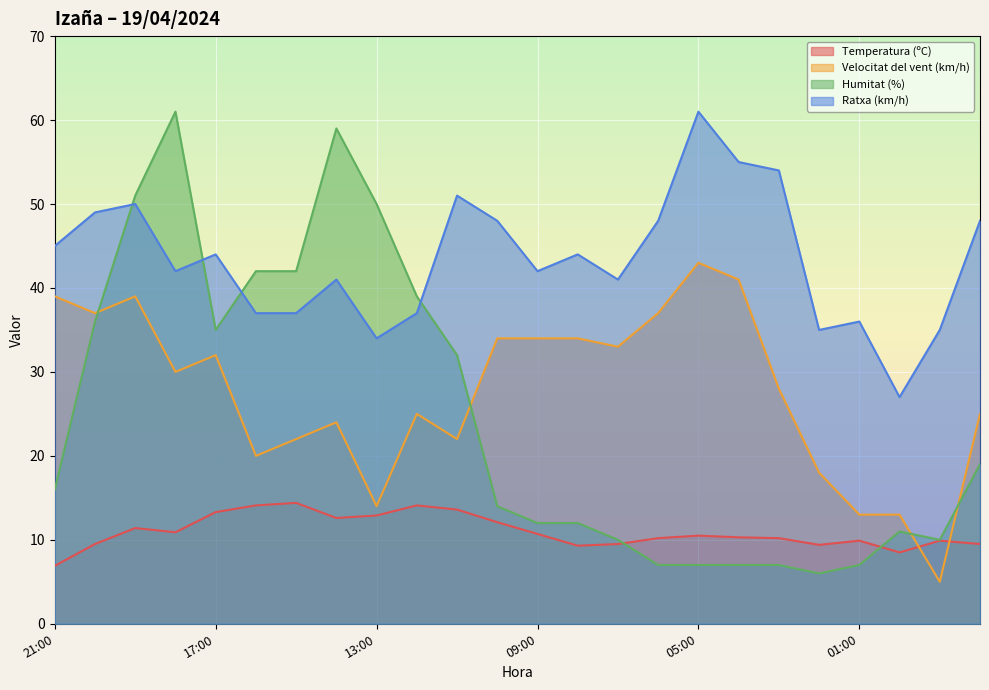

How many interior local peaks does the Velocitat del vent (km/h) series have?

5